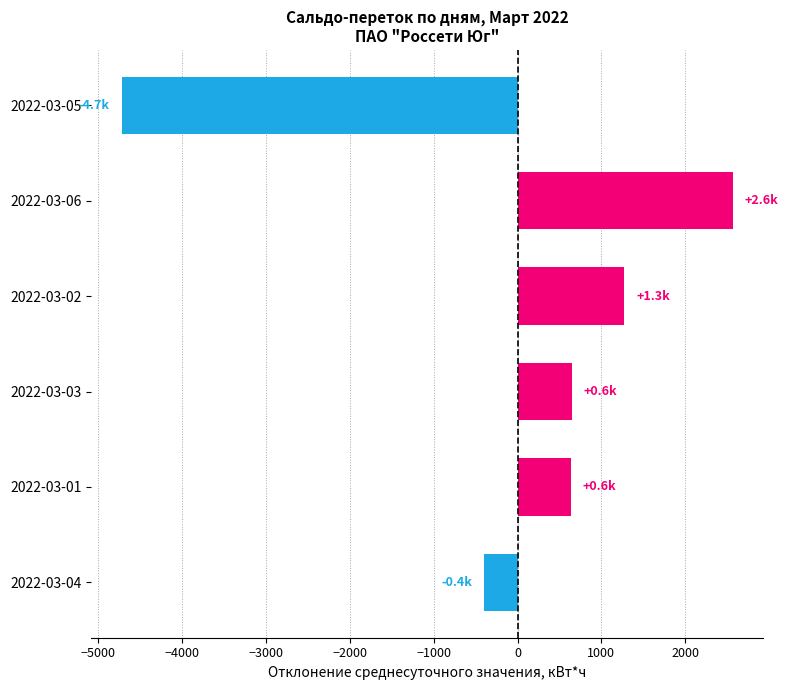

Is it true that the value at 2022-03-02 is 2224.8?

False